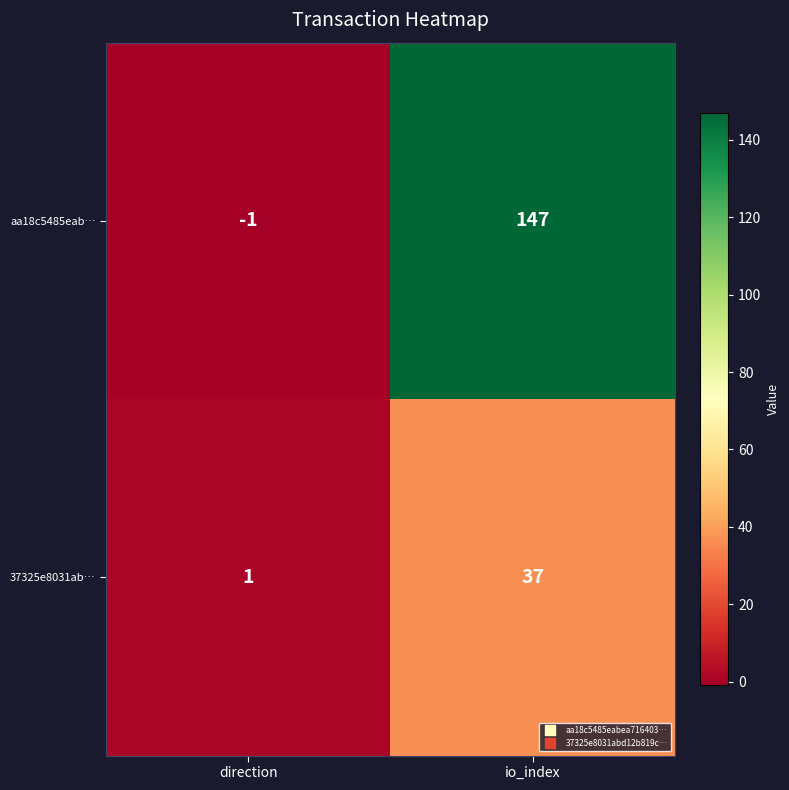

Reading left to right, list all the values displayed in this chart.

aa18c5485eab…: direction=-1	io_index=147
37325e8031ab…: direction=1	io_index=37